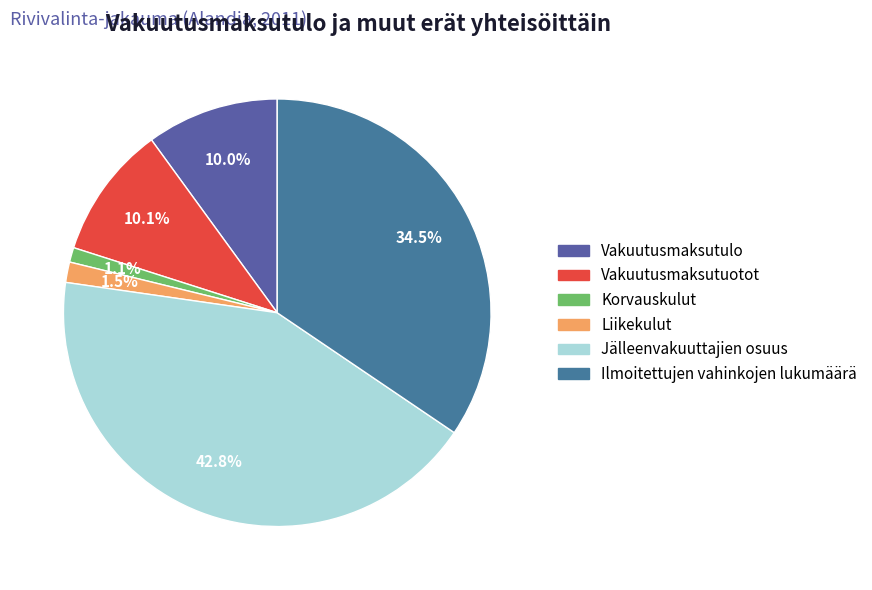

Does any single category account for the majority?

No